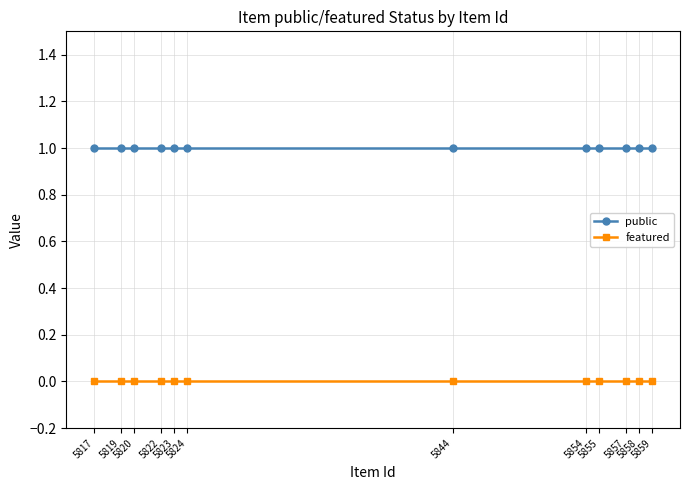

True or false: public has a value of 1 at 5854.

True